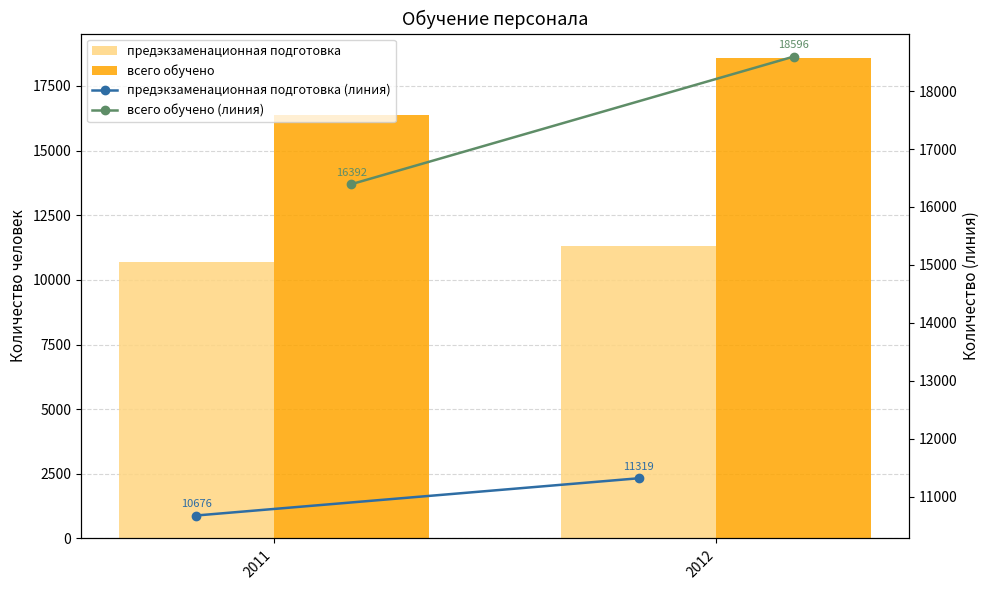

Reading left to right, extract all data points from this chart.

предэкзаменационная подготовка: 10676	11319
всего обучено: 16392	18596
предэкзаменационная подготовка (линия): 10676	11319
всего обучено (линия): 16392	18596